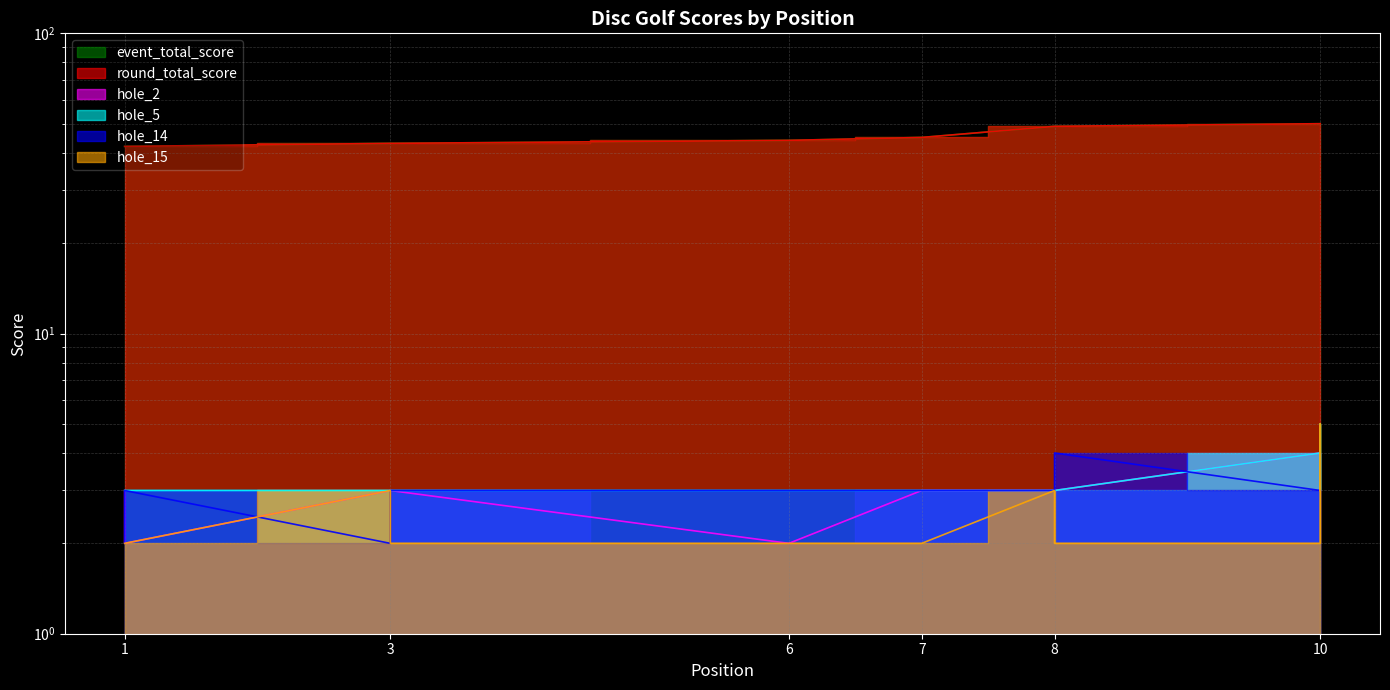

True or false: round_total_score and hole_14 cross at least once.

False